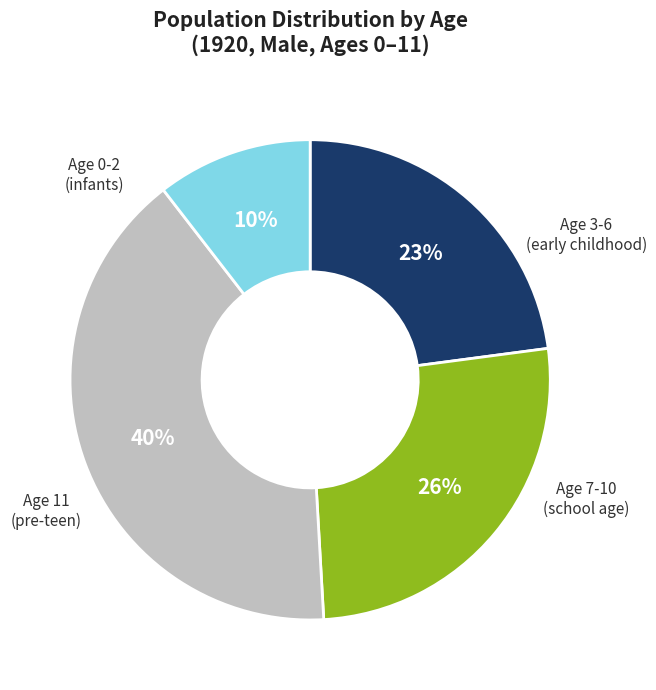

The Age 7-10 slice represents 40% of the pie. True or false?

True